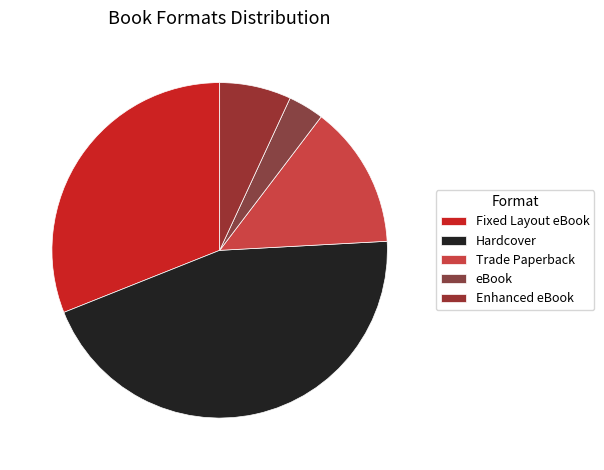

Rank the categories by value from lowest to highest.

eBook, Enhanced eBook, Trade Paperback, Fixed Layout eBook, Hardcover